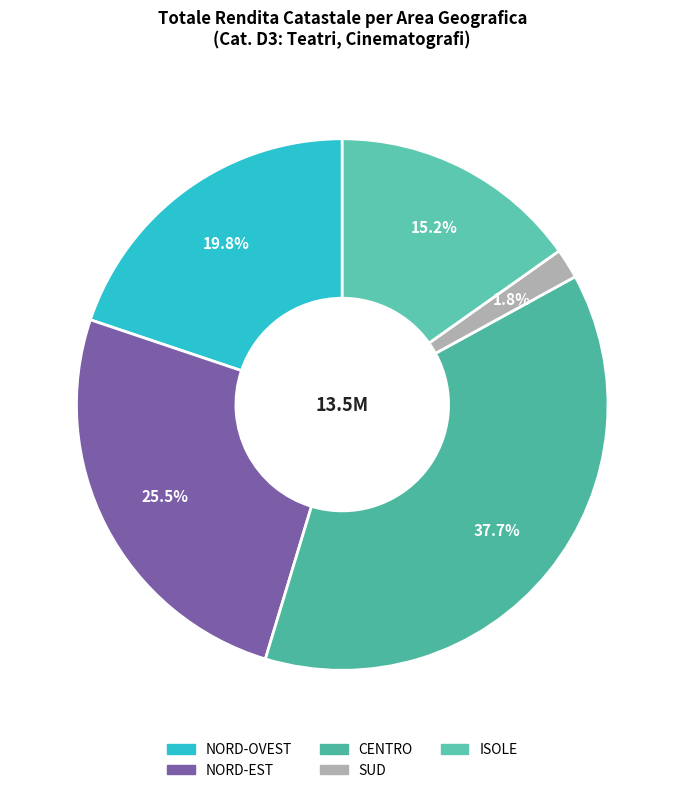

Rank the categories by value from highest to lowest.

CENTRO, NORD-EST, NORD-OVEST, ISOLE, SUD